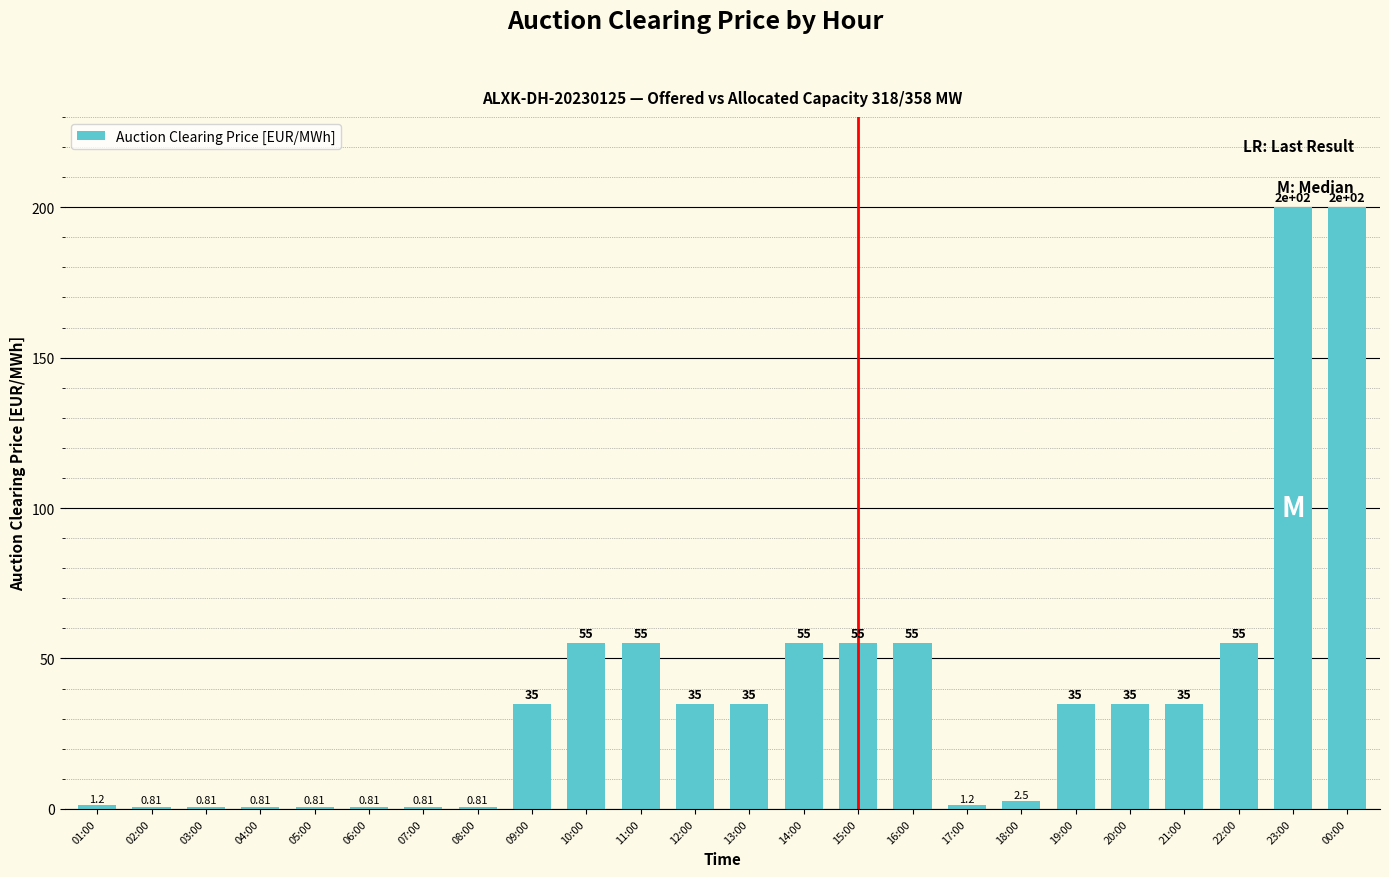

Which has a higher value, 18:00 or 23:00?

23:00